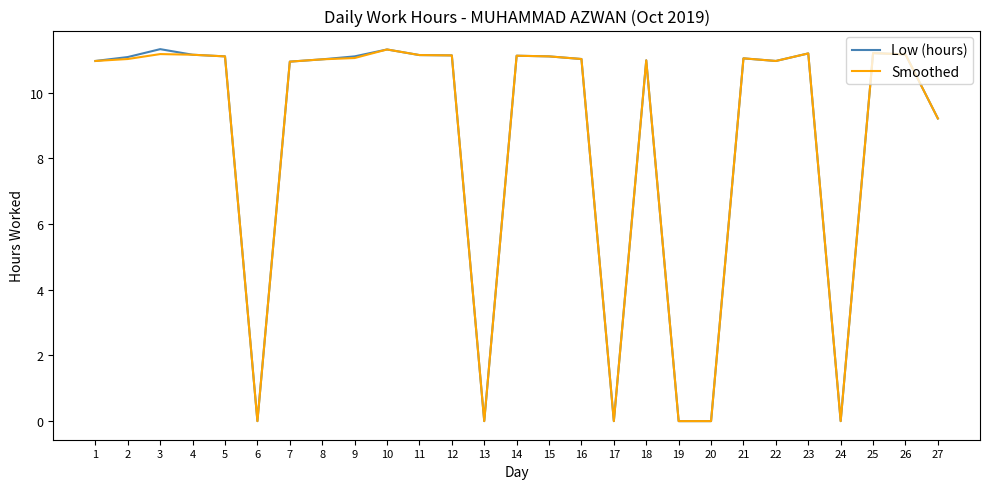

Which series has the largest range (max minus min)?

Low (hours)